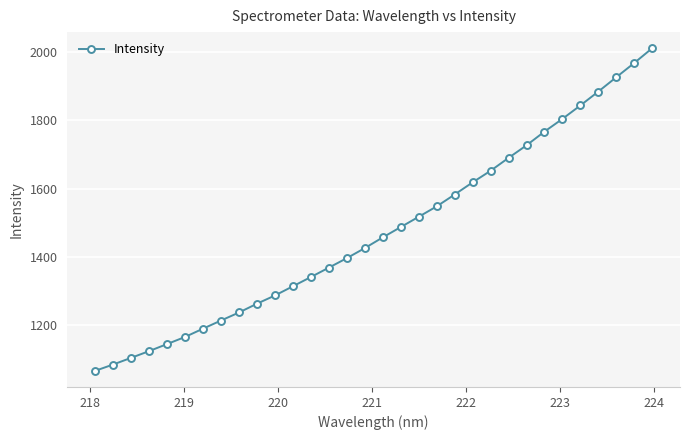

What is the value of the 11th point from the left?

1286.8